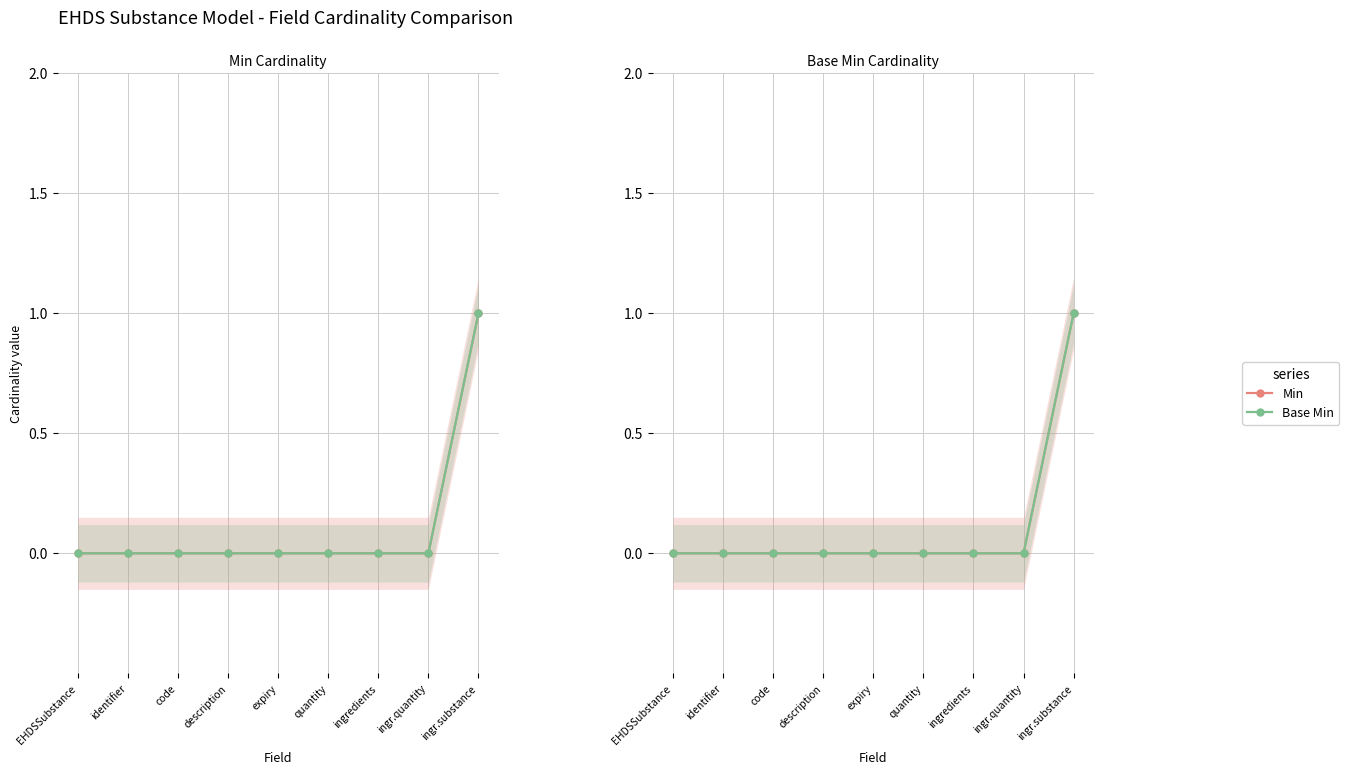

At how many categories does at least one series exceed 0?

1